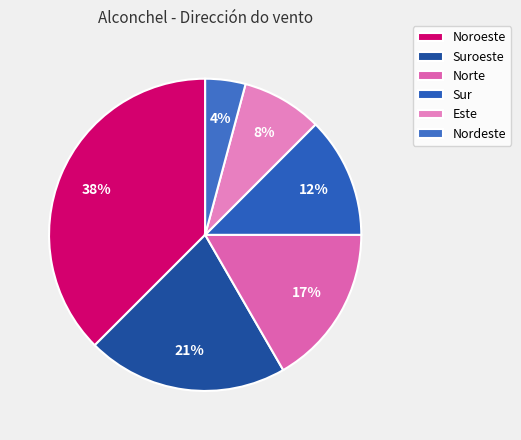

How many segments does this pie chart have?

6